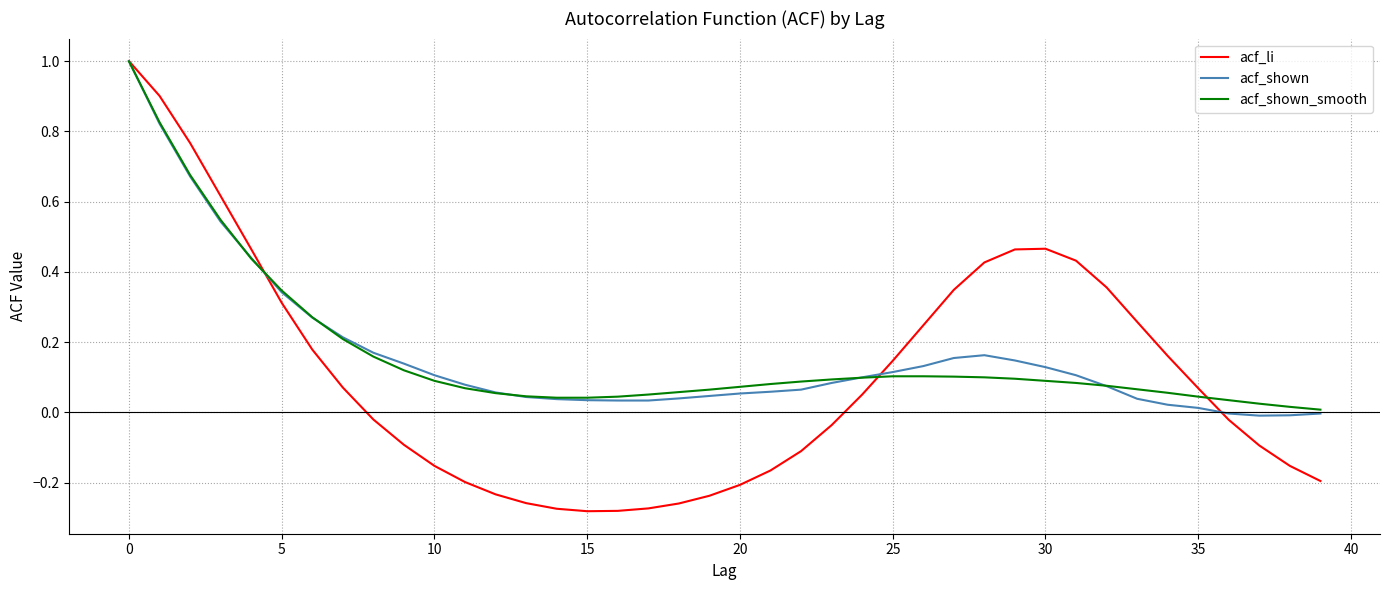

Which series has the largest range (max minus min)?

acf_li